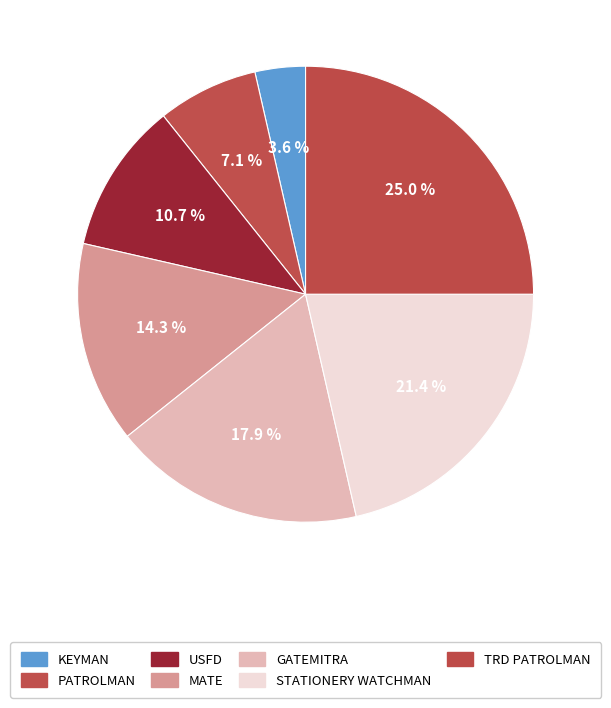

Rank the categories by value from highest to lowest.

TRD PATROLMAN, STATIONERY WATCHMAN, GATEMITRA, MATE, USFD, PATROLMAN, KEYMAN